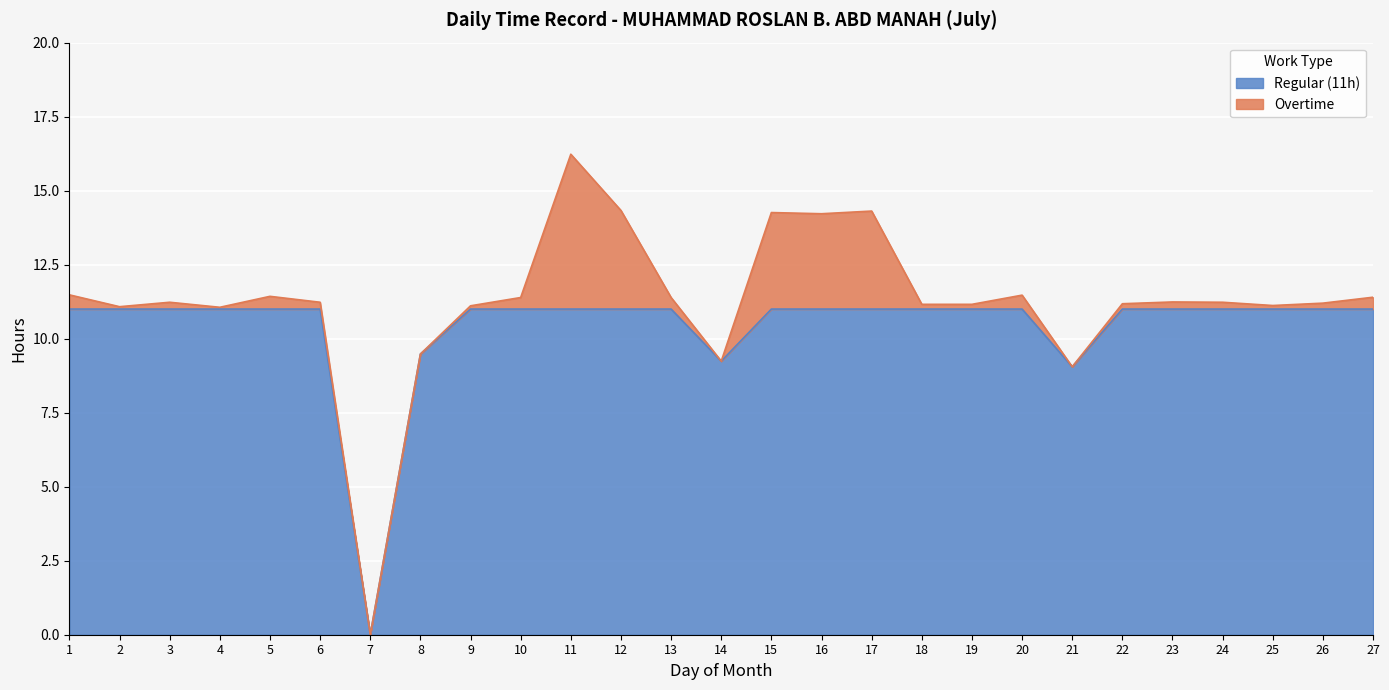

The value of Regular (11h) at 15 is 11.0. True or false?

True